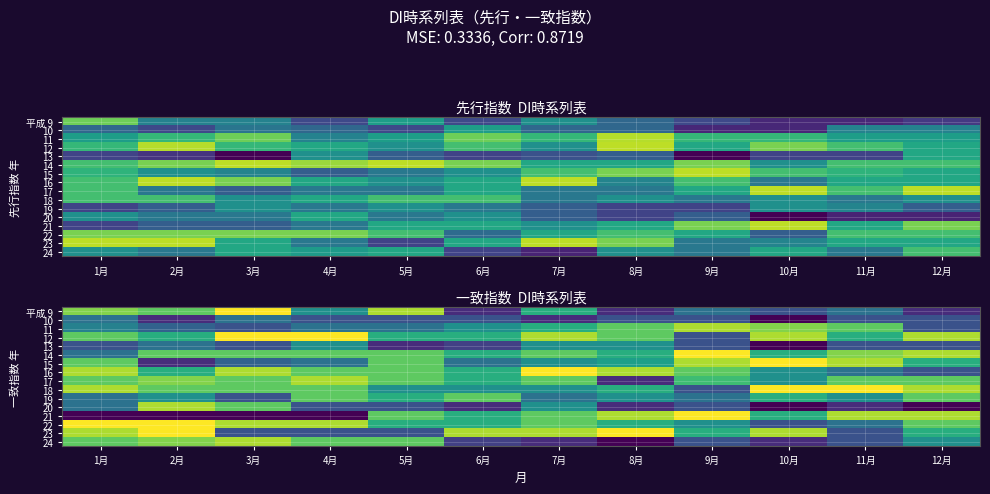

What is the total value across all series at 12月?

862.5